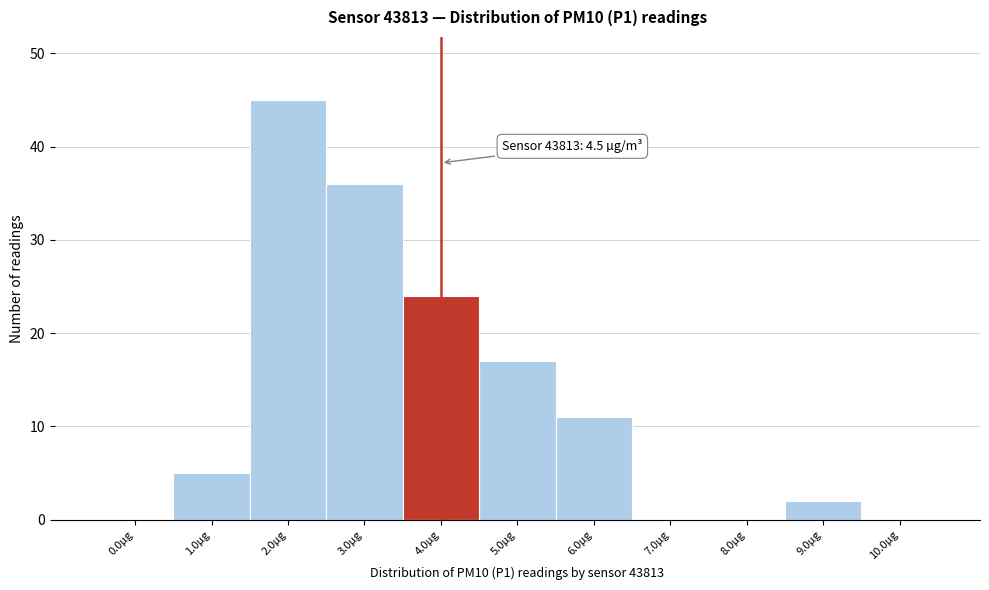

Reading left to right, transcribe all the data shown in this chart.

0.0µg=0	1.0µg=5	2.0µg=45	3.0µg=36	4.0µg=24	5.0µg=17	6.0µg=11	7.0µg=0	8.0µg=0	9.0µg=2	10.0µg=0